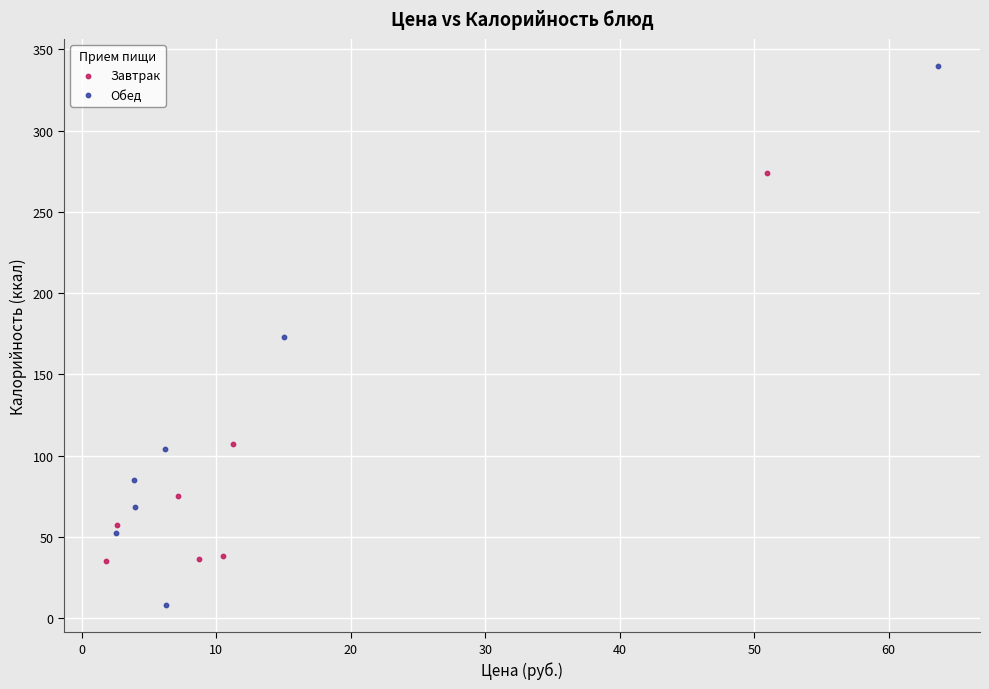

Which series has the widest spread of Y values?

Обед